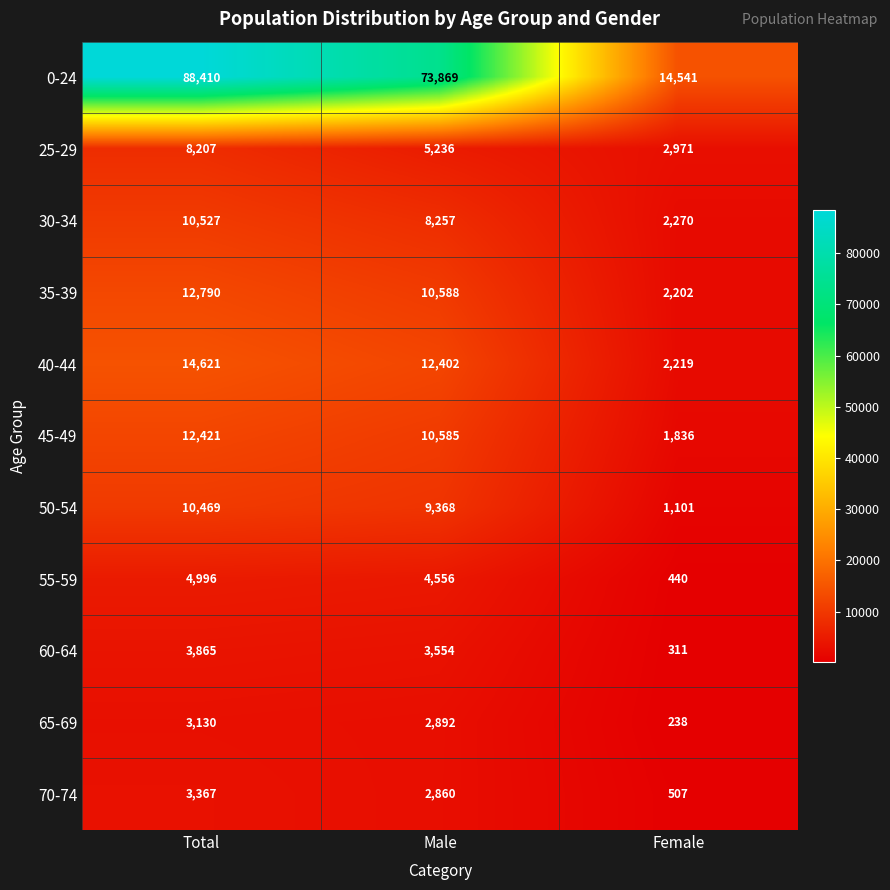

Rank the series by their maximum value, from lowest to highest.

65-69, 70-74, 60-64, 55-59, 25-29, 50-54, 30-34, 45-49, 35-39, 40-44, 0-24